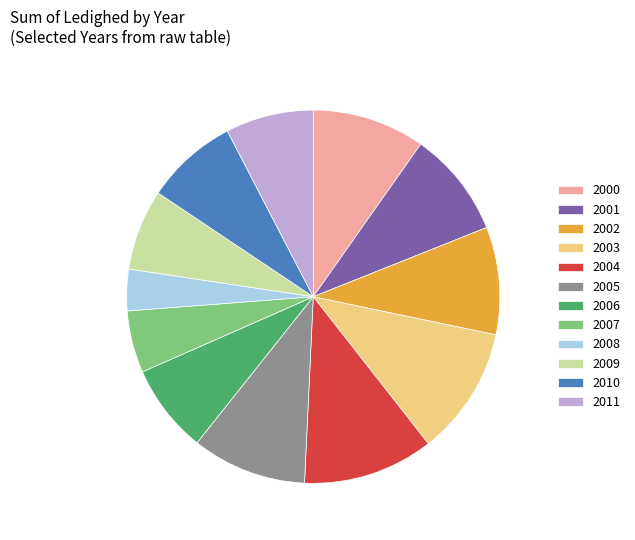

Combined, do 2000 and 2007 account for over 50%?

No